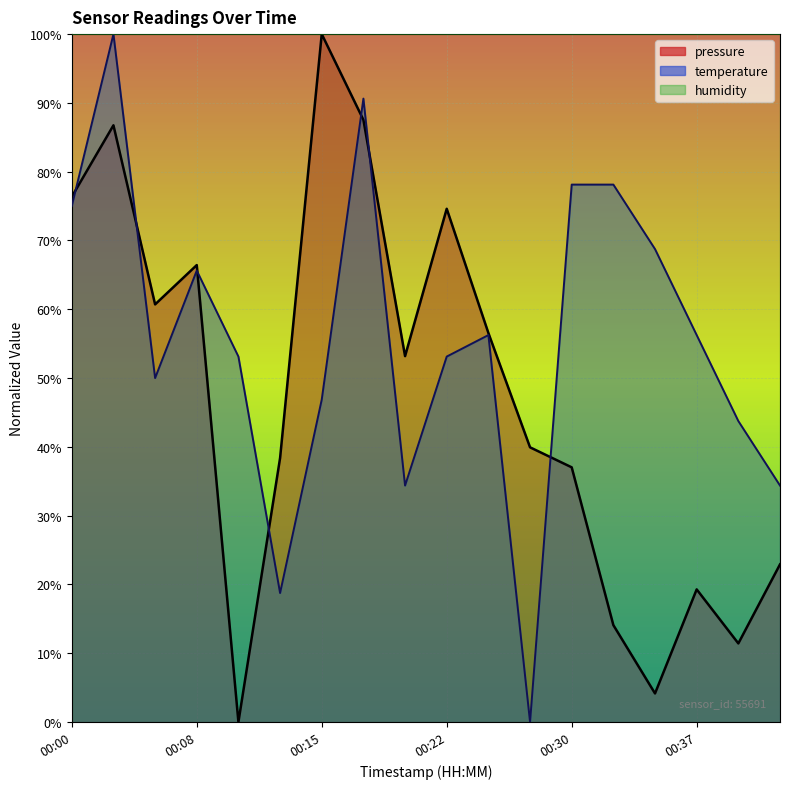

Is it true that humidity equals 100.0 at 00:00?

True